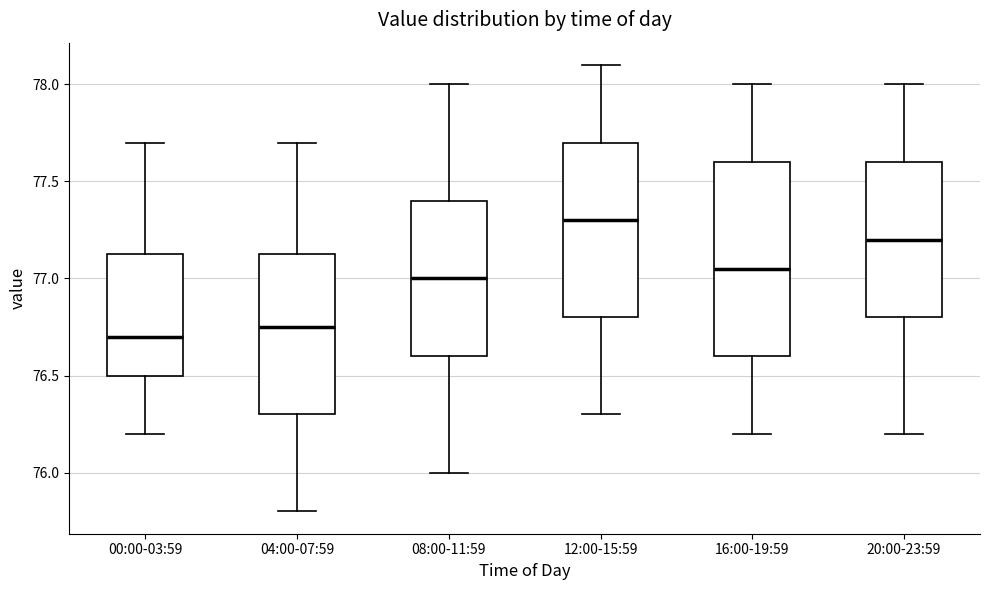

Where does the upper whisker of the box for 16:00-19:59 end on the y-axis? The values are not printed on the chart, so give them approximately, as read against the axis.

78.00